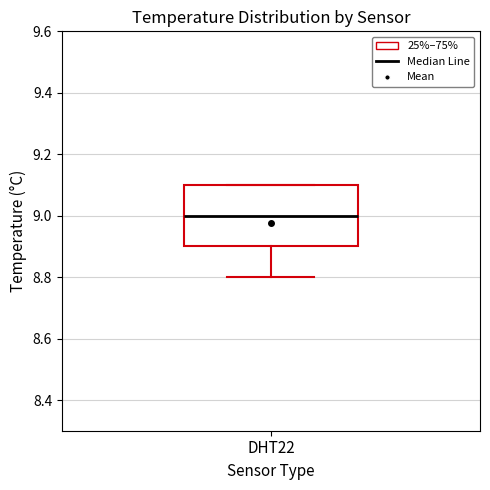

Read this box plot against the y-axis: the position of the median line, the range covered by the box, and the ends of both whiskers. The values are not printed on the chart, so give them approximately, as read against the axis.

median 9.0, box 8.9 to 9.1, whiskers 8.8 to 9.1